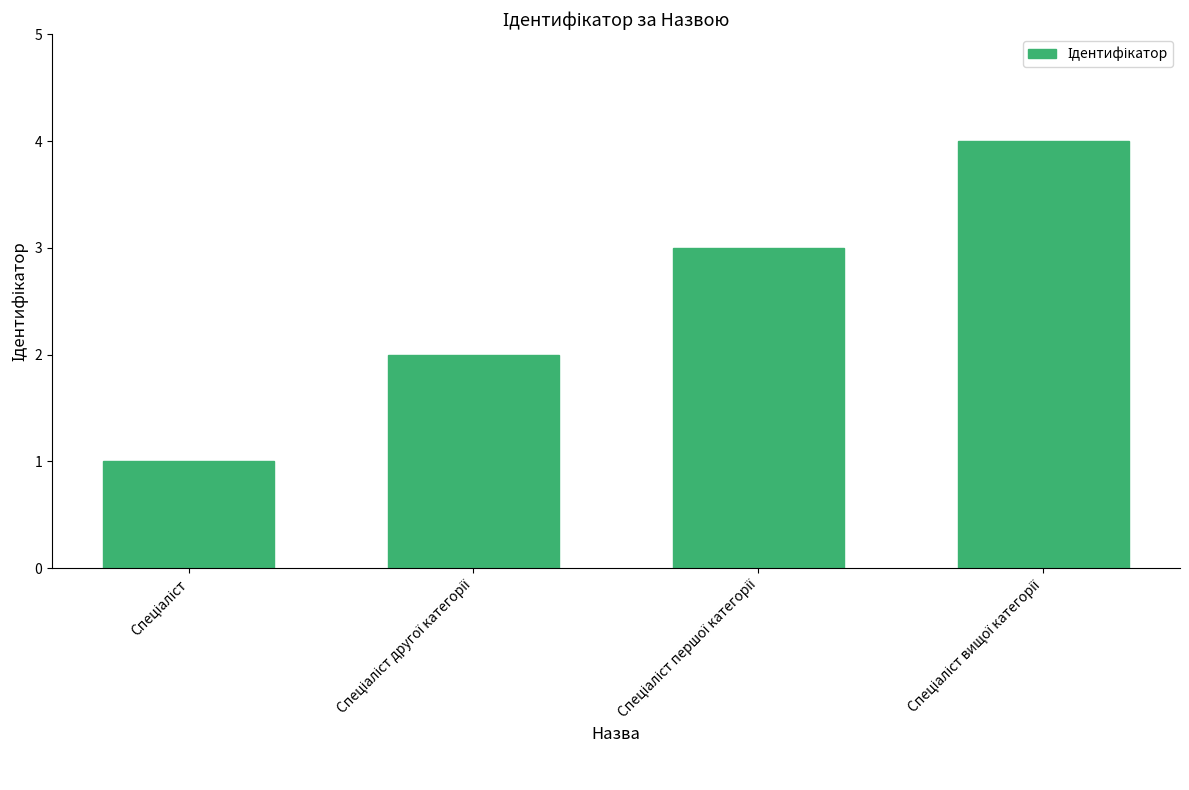

What is the difference between the maximum and minimum values?

3